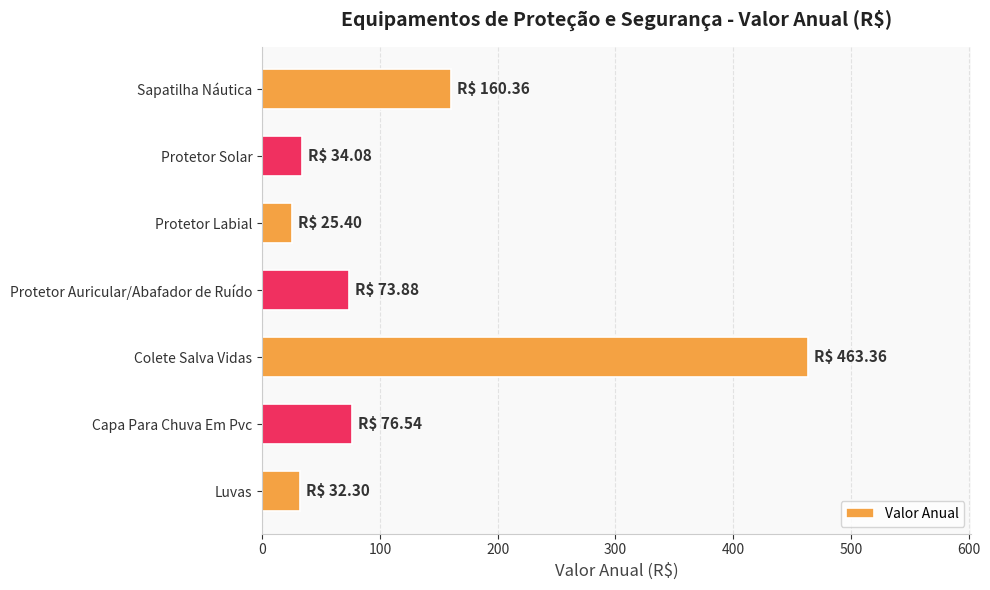

What is the ratio of the value at Sapatilha Náutica to the value at Protetor Labial?

6.3